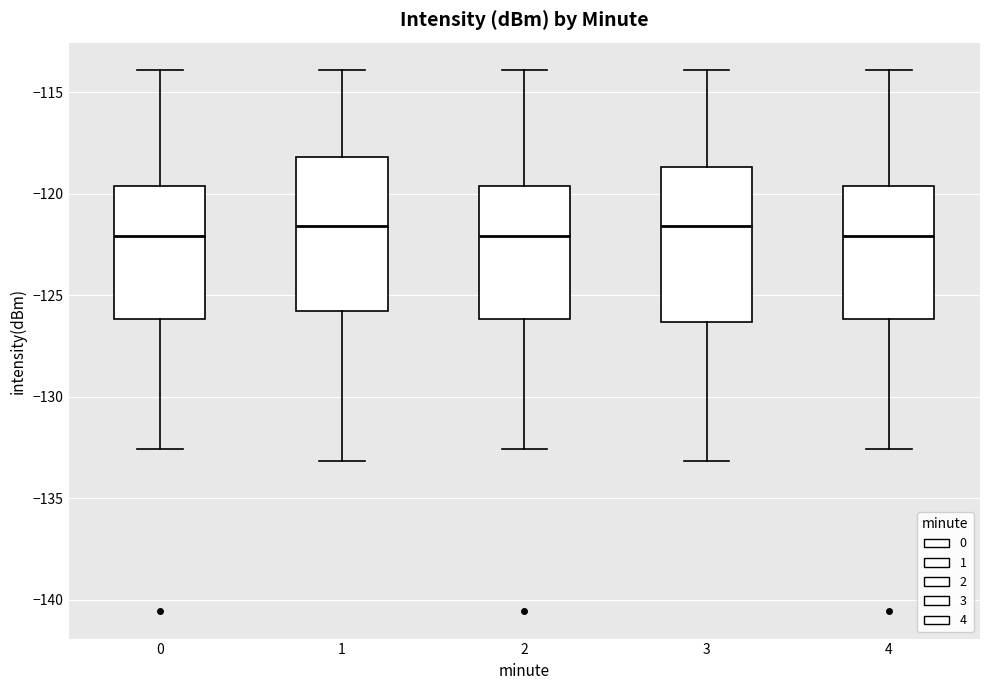

Reading left to right, read every box against the y-axis: the position of its median line, the range the box covers, and the ends of its whiskers. The values are not printed on the chart, so give them approximately, as read against the axis.

0: median -122.0, box -126.0 to -119.5, whiskers -132.5 to -114.0
1: median -121.5, box -126.0 to -118.0, whiskers -133.0 to -114.0
2: median -122.0, box -126.0 to -119.5, whiskers -132.5 to -114.0
3: median -121.5, box -126.5 to -118.5, whiskers -133.0 to -114.0
4: median -122.0, box -126.0 to -119.5, whiskers -132.5 to -114.0